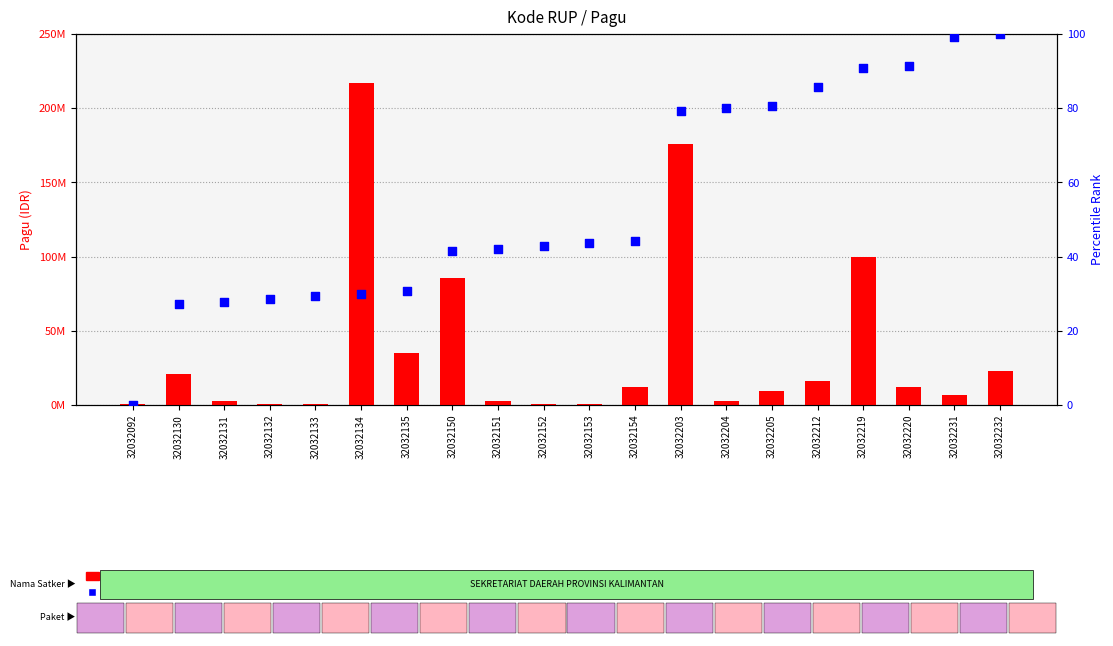

Which series has the largest Y range (max minus min)?

Pagu (IDR)